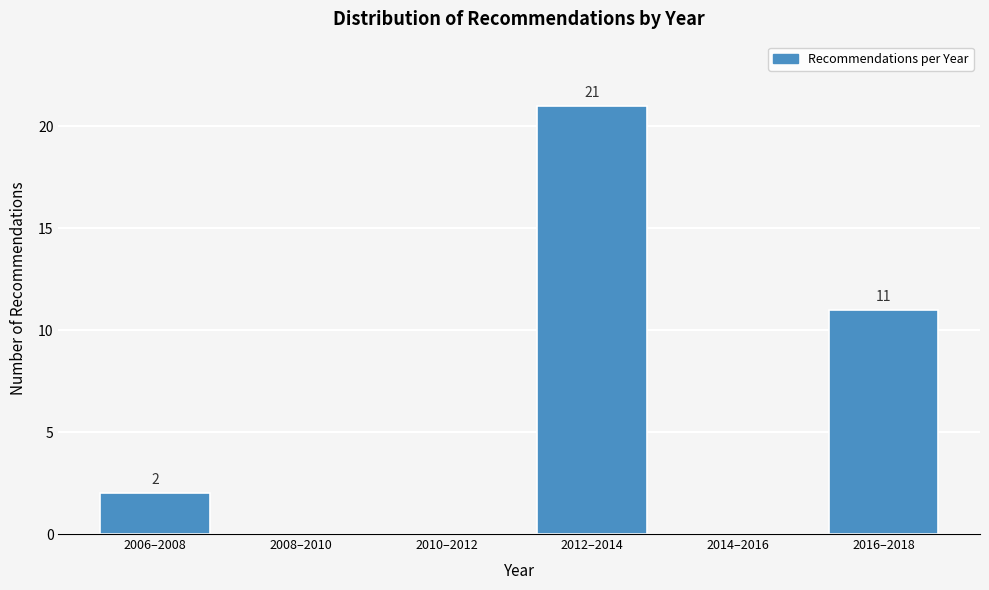

Reading left to right, transcribe all the data shown in this chart.

2006–2008=2	2008–2010=0	2010–2012=0	2012–2014=21	2014–2016=0	2016–2018=11